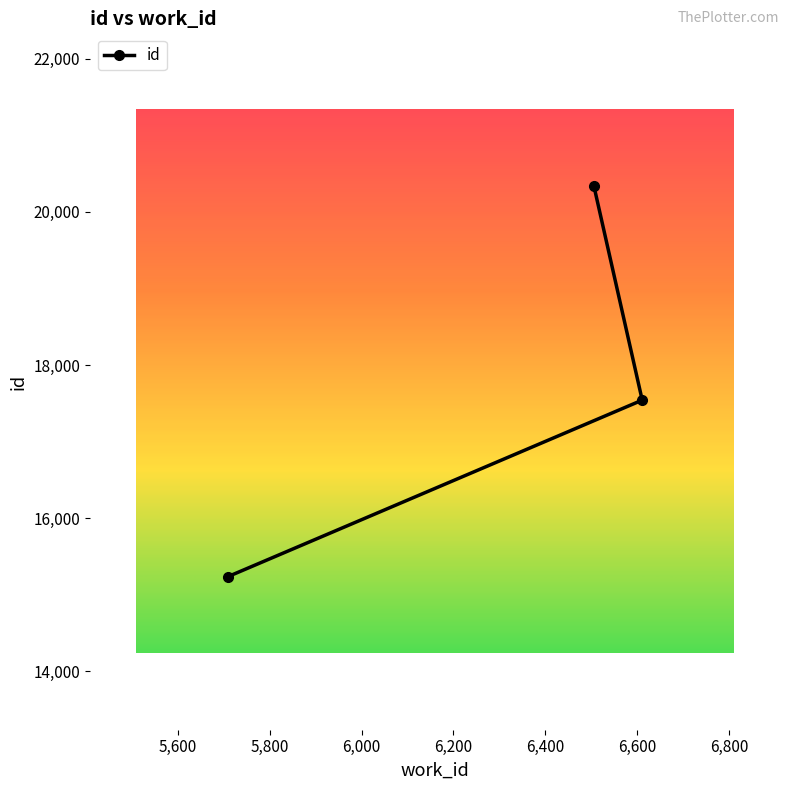

What is the greatest value displayed?

20333